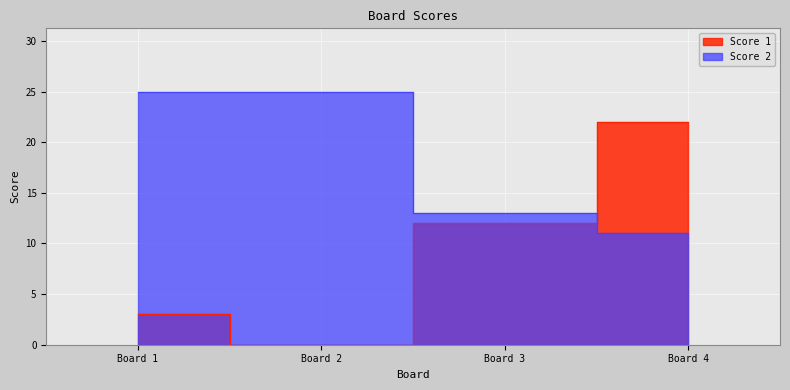

How many distinct data groups are displayed?

2